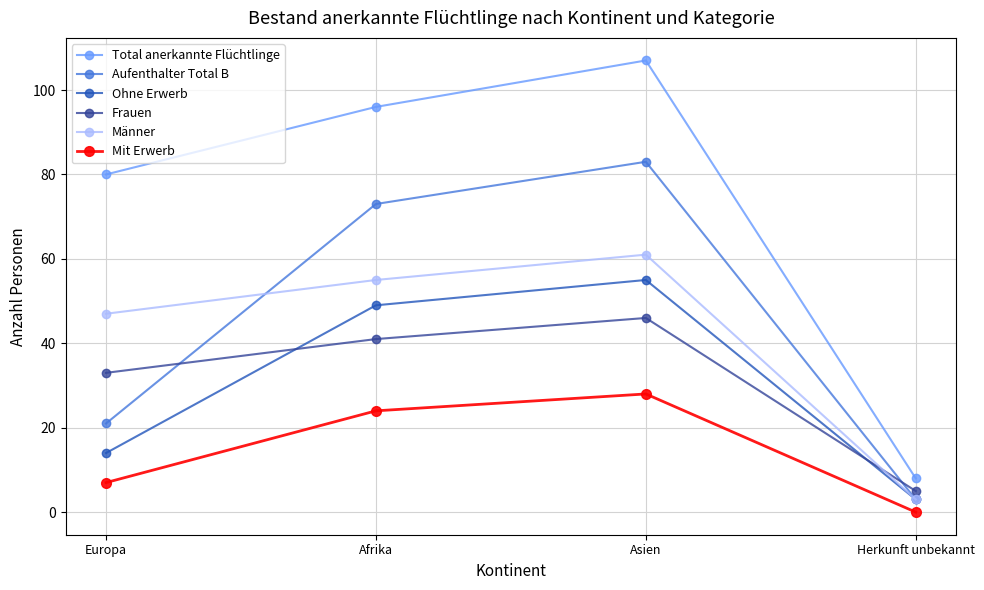

What is the difference between the maximum and minimum values in the Männer series?

58